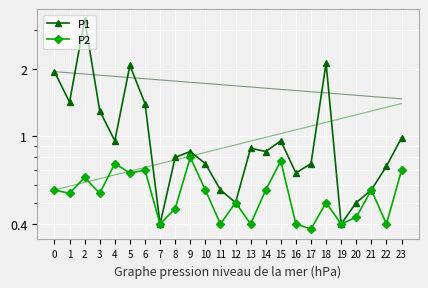

What is the total value across all series at 14?

1.4